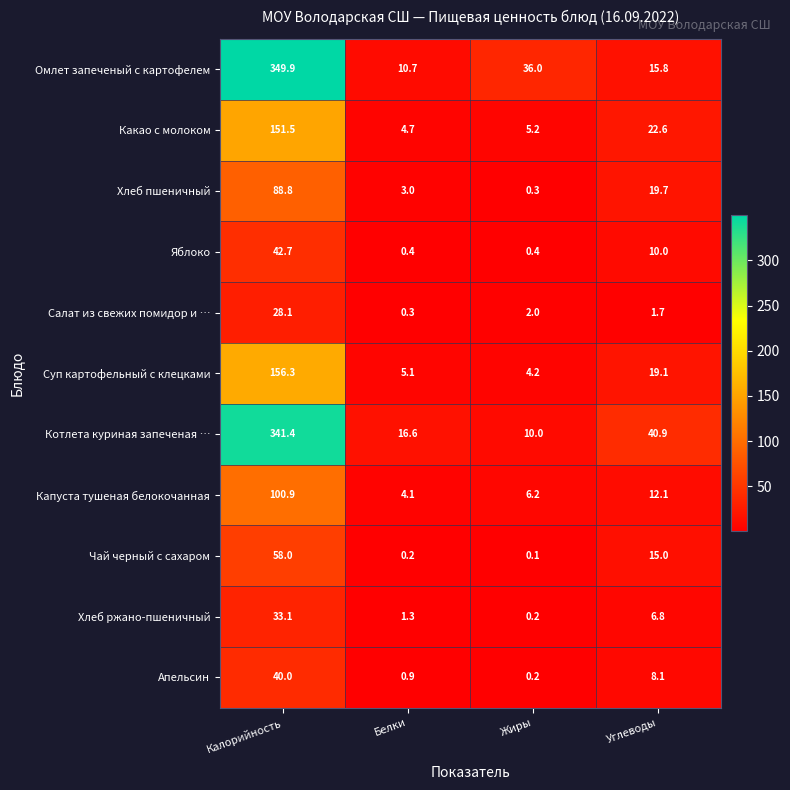

List the labels in order of Суп картофельный с клецками value, largest first.

Калорийность, Углеводы, Белки, Жиры